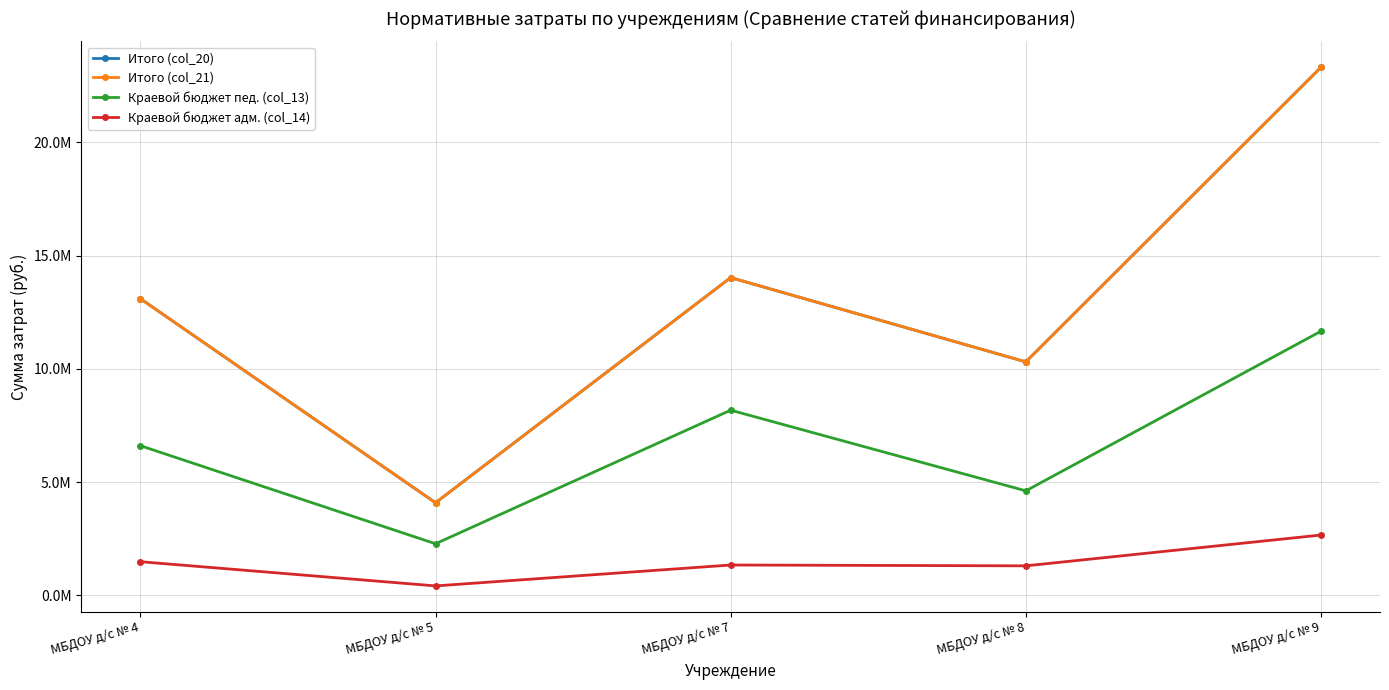

Which category has the highest value in the Итого (col_21) series?

МБДОУ д/с № 9